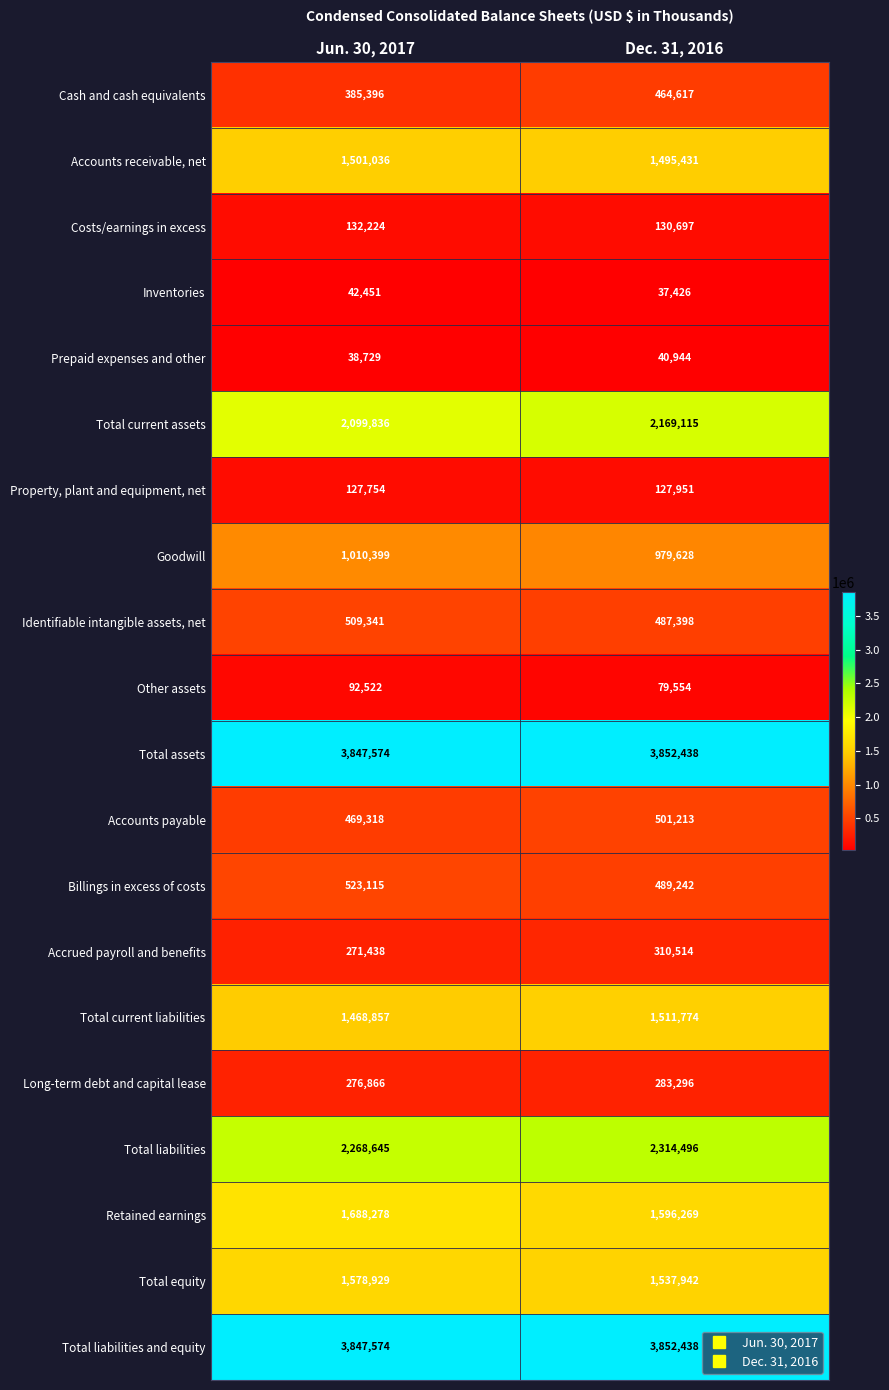

What is the sum of the Prepaid expenses and other values at Jun. 30, 2017 and Dec. 31, 2016?

79673